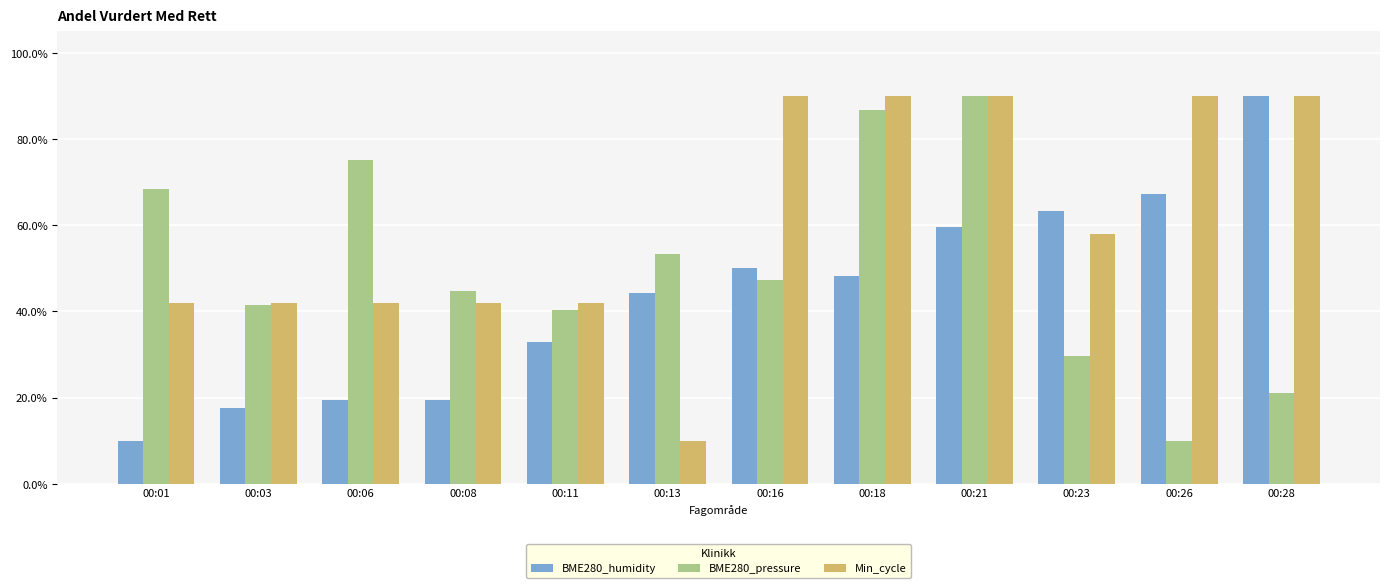

List the series in order of their overall mean, highest first.

Min_cycle, BME280_pressure, BME280_humidity